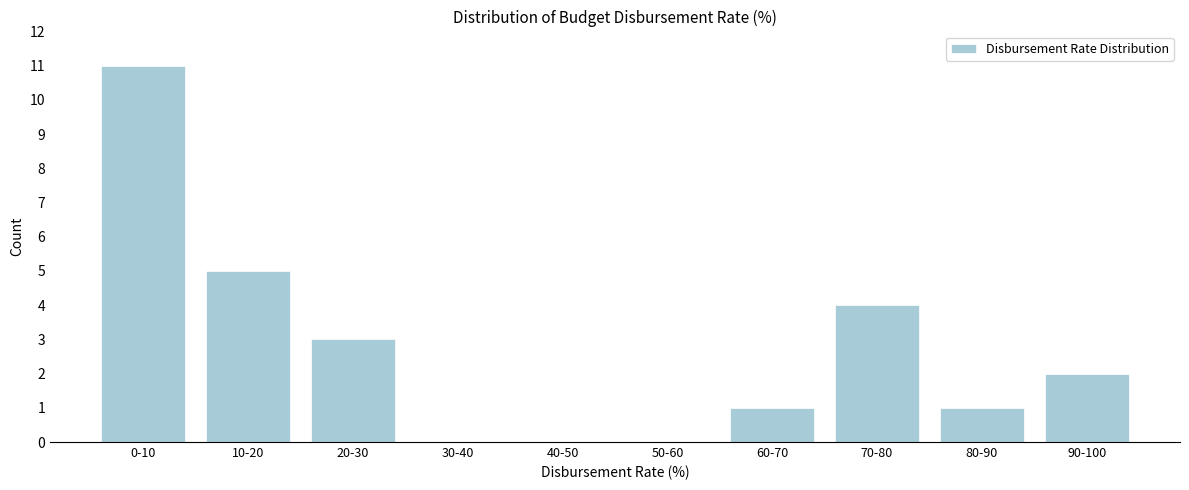

Reading left to right, what are all the values shown in this chart?

0-10=11	10-20=5	20-30=3	30-40=0	40-50=0	50-60=0	60-70=1	70-80=4	80-90=1	90-100=2